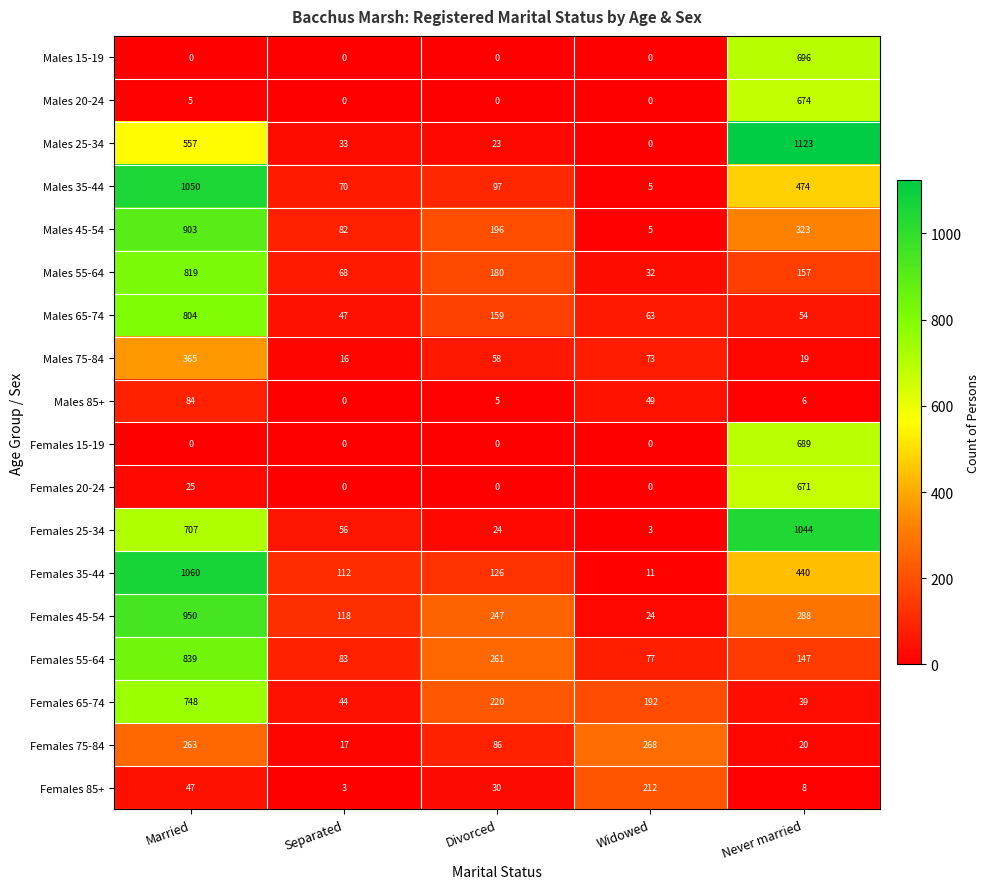

Which series has the largest range (max minus min)?

Males 25-34